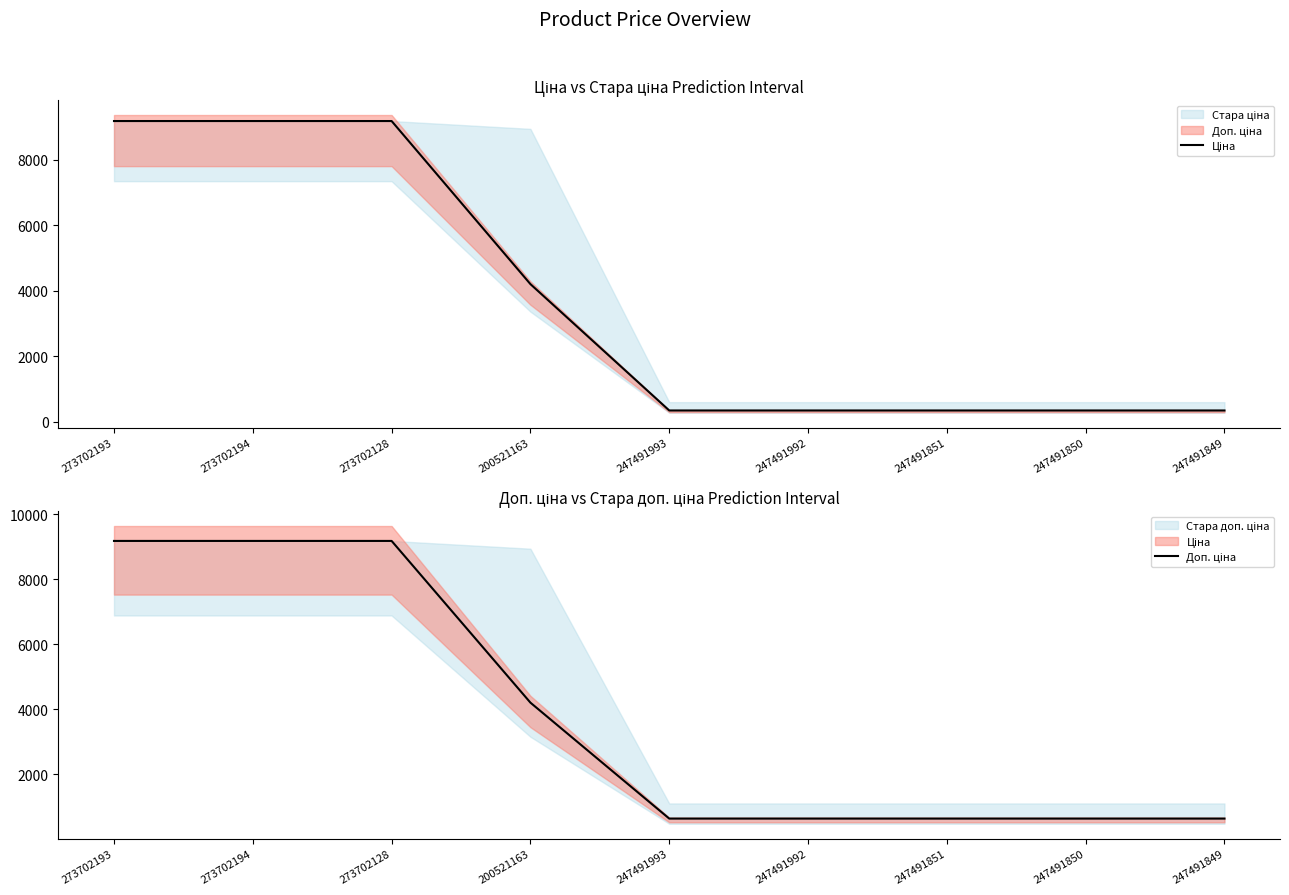

True or false: Доп. ціна and Ціна cross at least once.

False